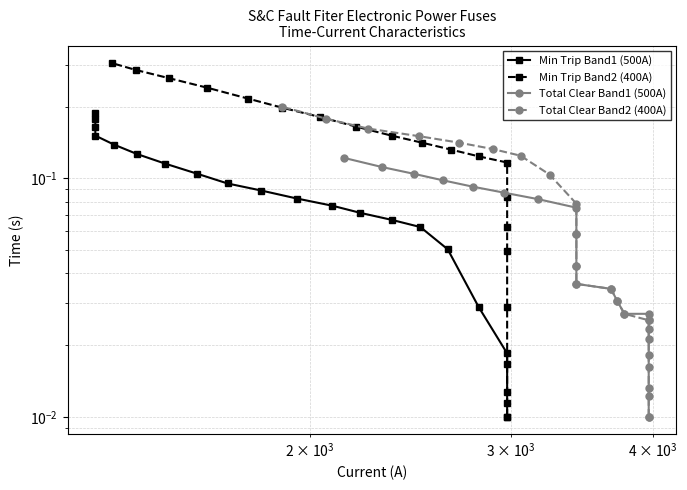

List the series in order of their peak value, highest first.

Min Trip Band2 (400A), Total Clear Band2 (400A), Min Trip Band1 (500A), Total Clear Band1 (500A)